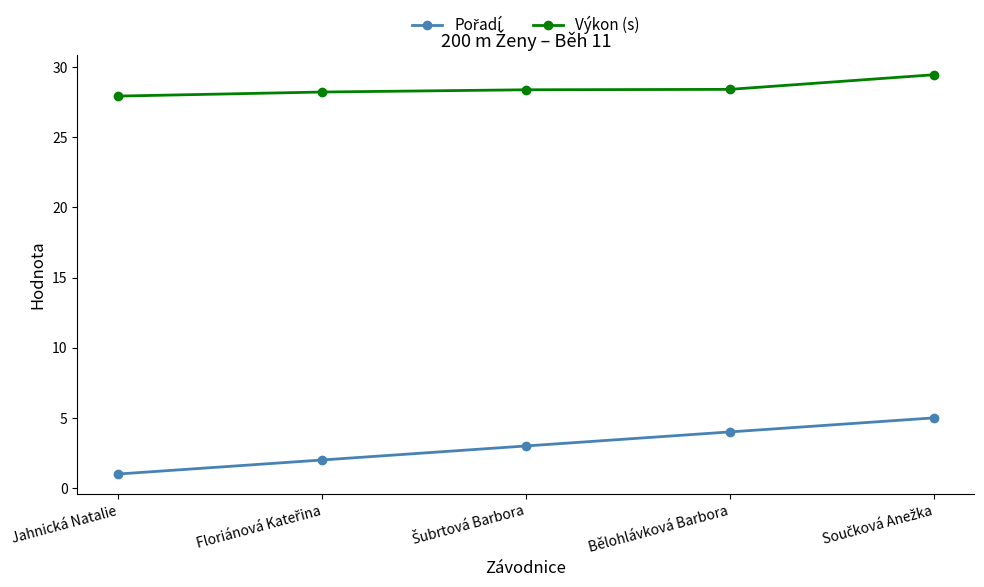

Read the Výkon (s) value at Jahnická Natalie.

27.9